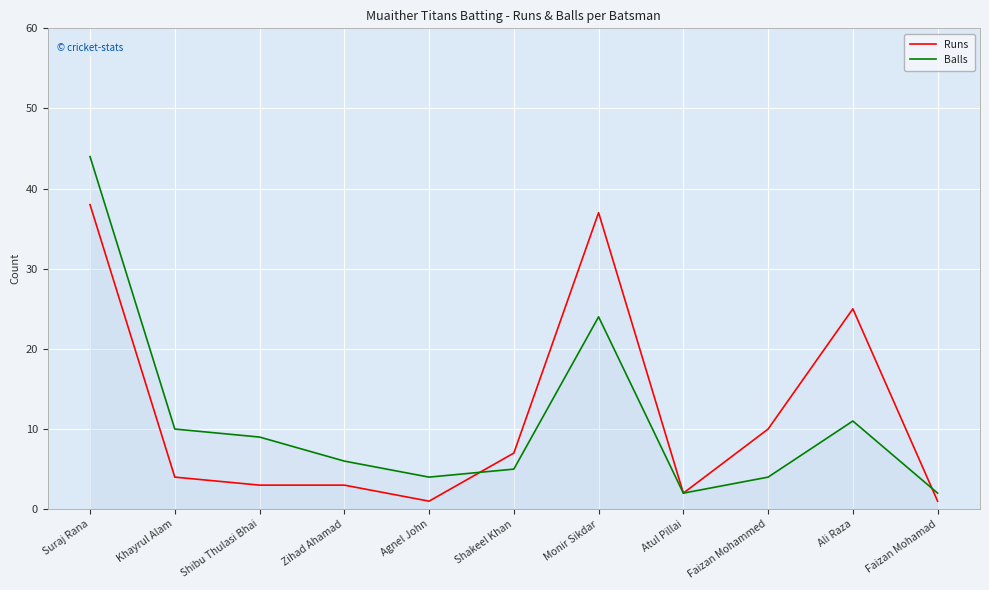

At which label does Runs reach its minimum?

Agnel John